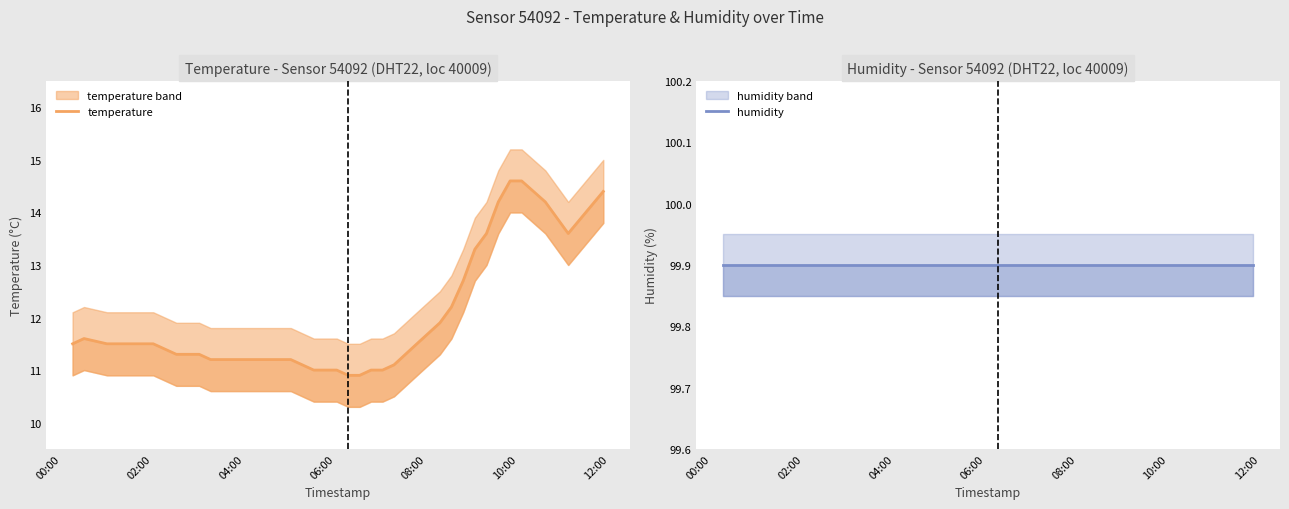

True or false: humidity and temperature intersect in this chart.

False